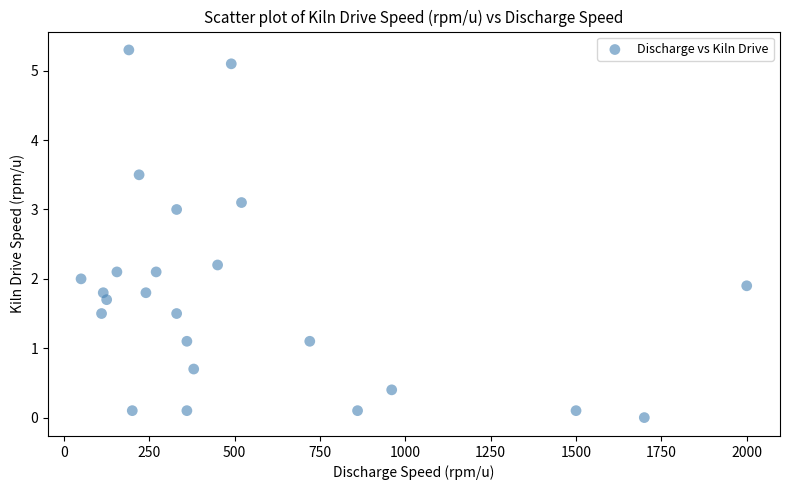

What is the range of Y values (max minus min)?

5.3